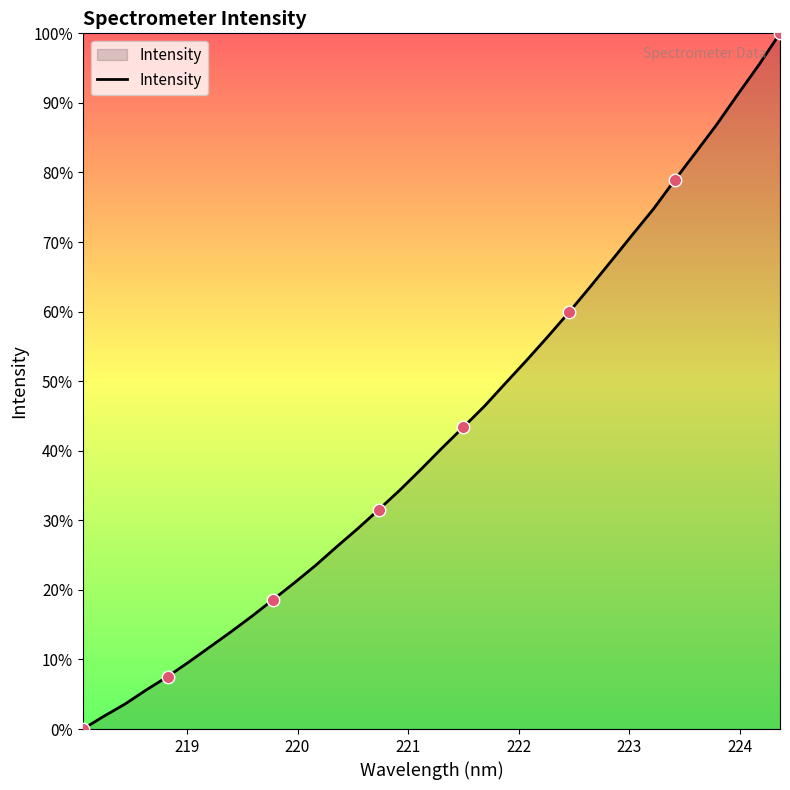

What is the greatest value displayed?

100.0